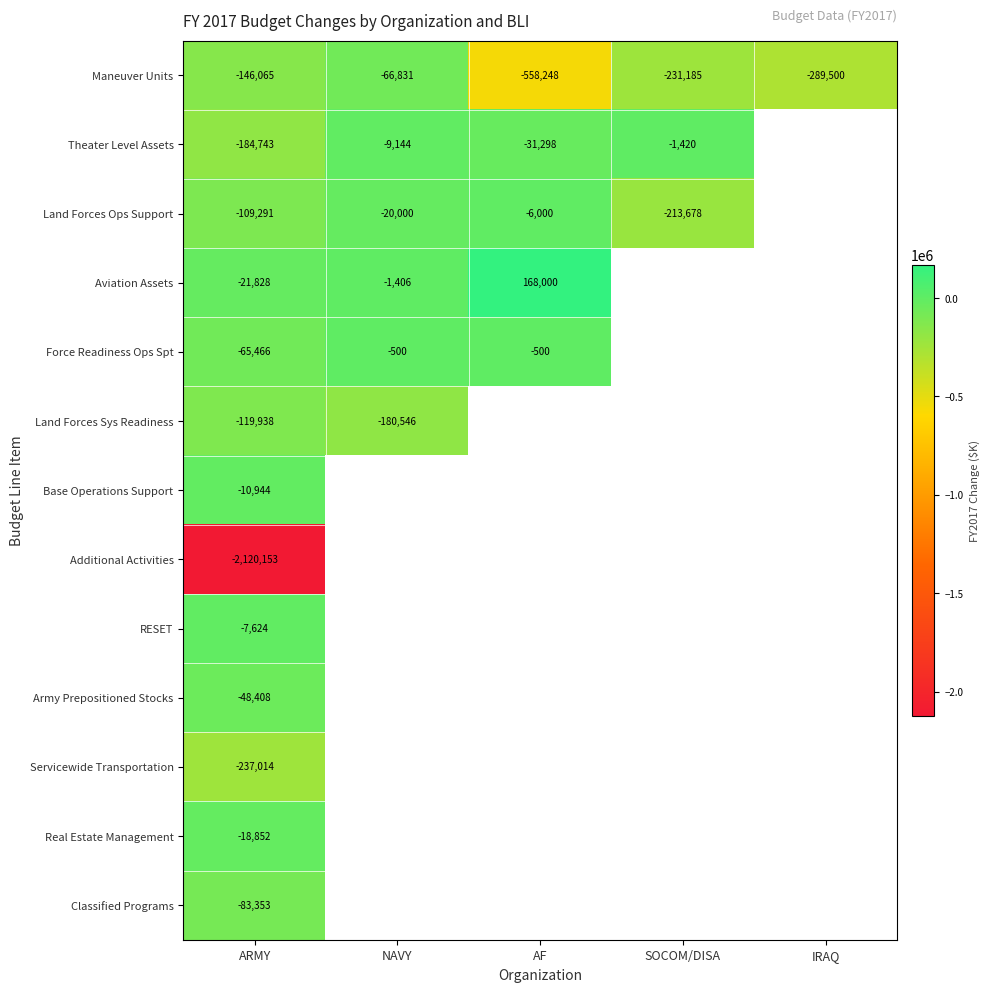

What is the spread (max minus min) of values at ARMY?

2112529